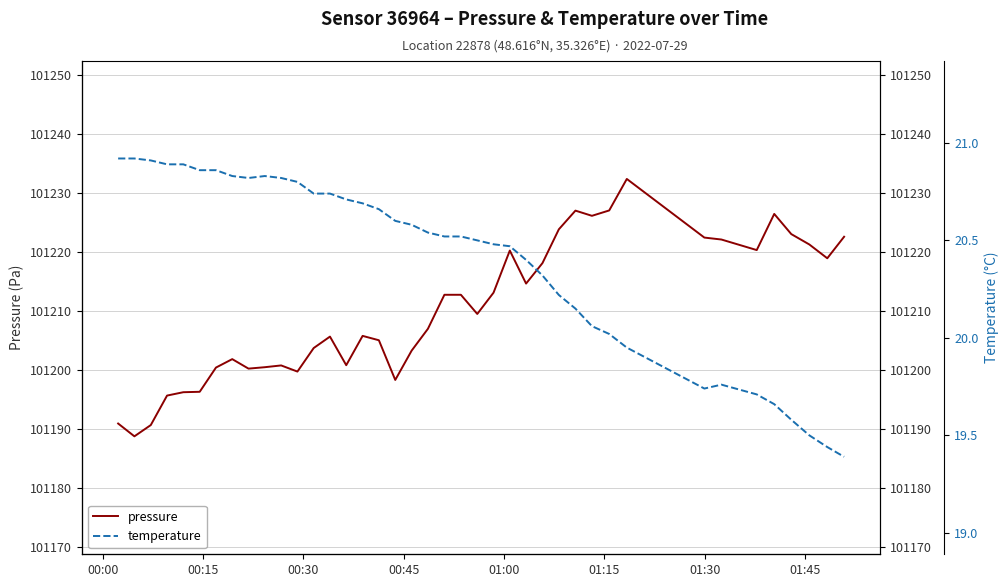

What is the minimum value shown in the chart?

19.4